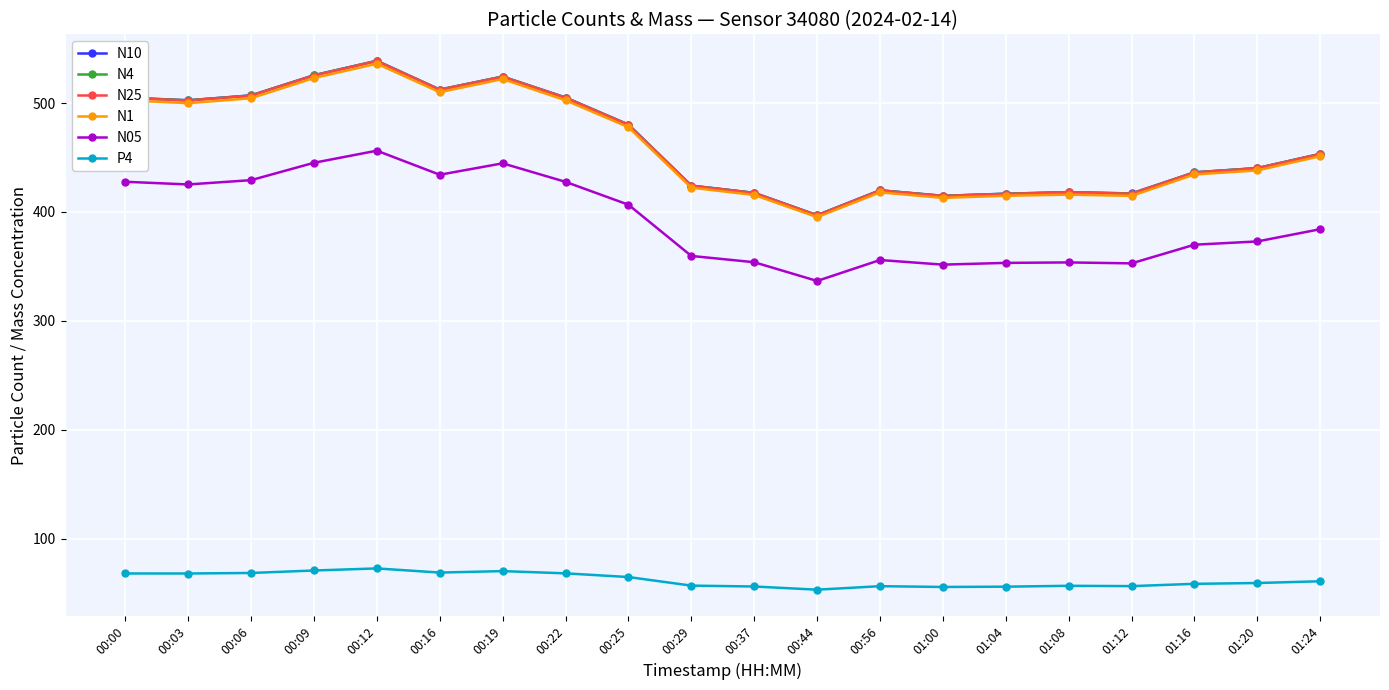

True or false: N4 has more than 2 interior local peaks.

True